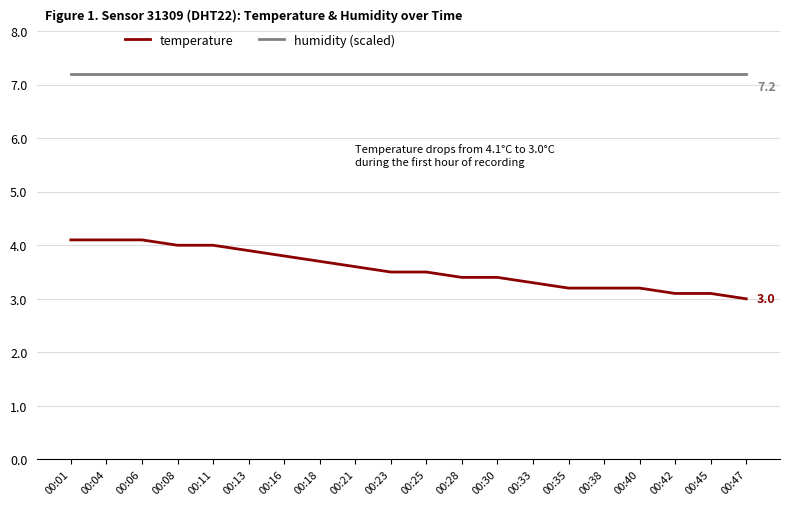

What is the difference between the temperature values at 00:01 and 00:33?

0.8